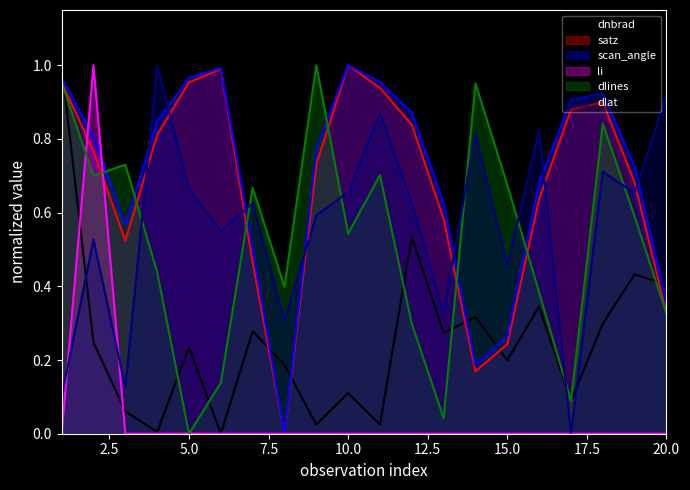

At how many categories does at least one series exceed 0?

20